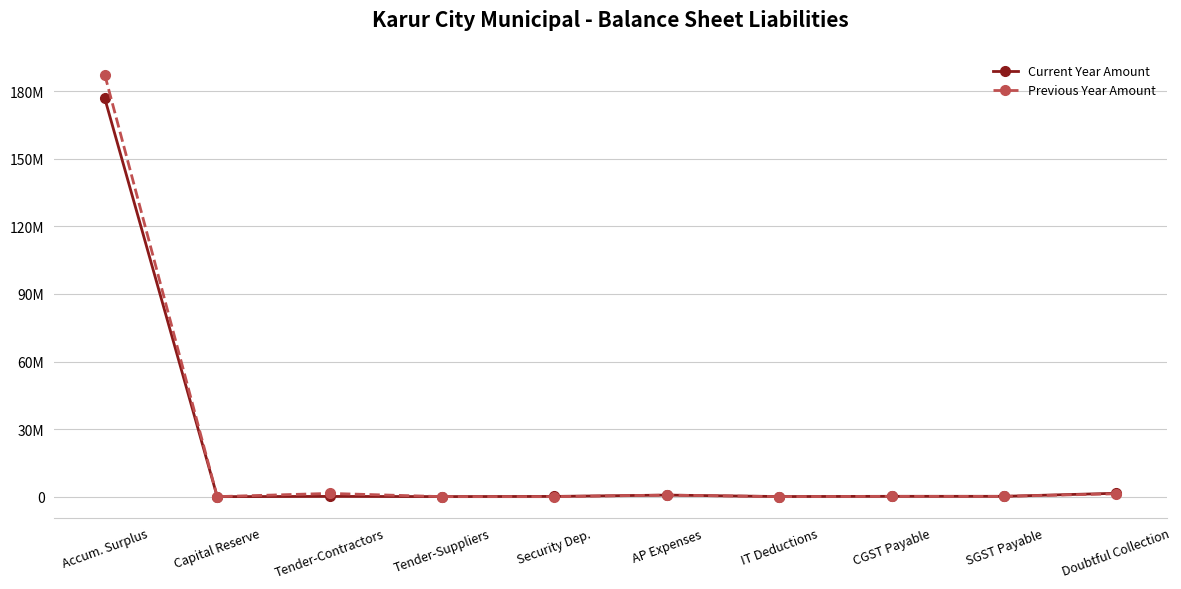

What is the difference between the maximum and second lowest values in the Current Year Amount series?

176771120.9